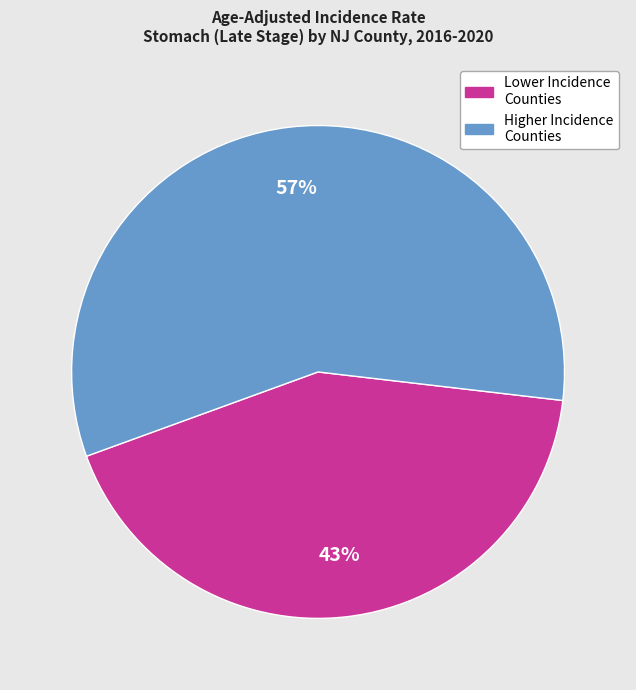

Does any single category account for the majority?

Yes